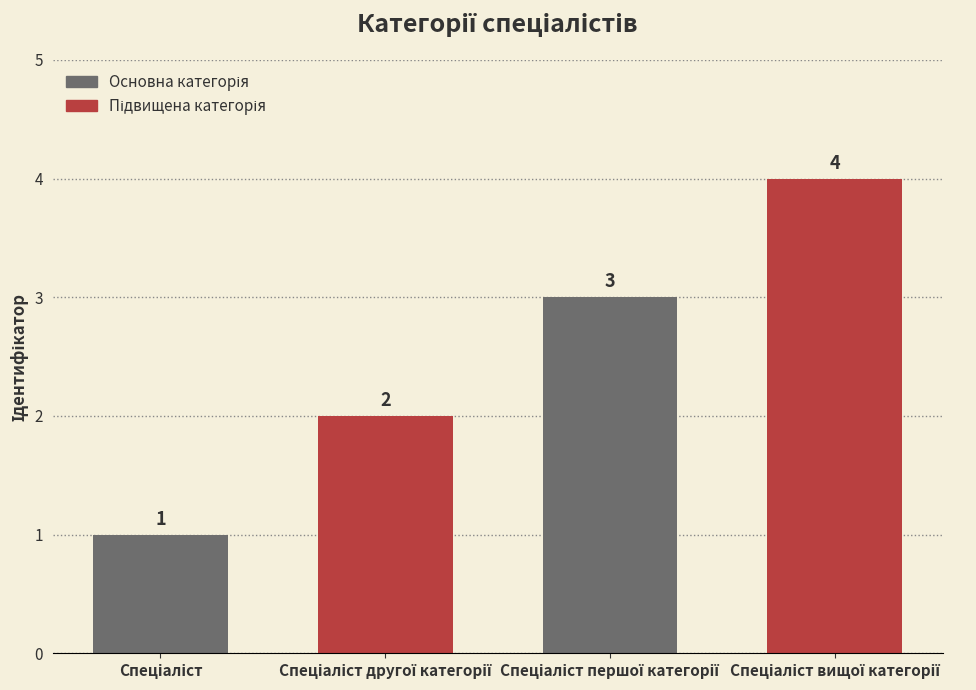

What is the sum of all values?

10